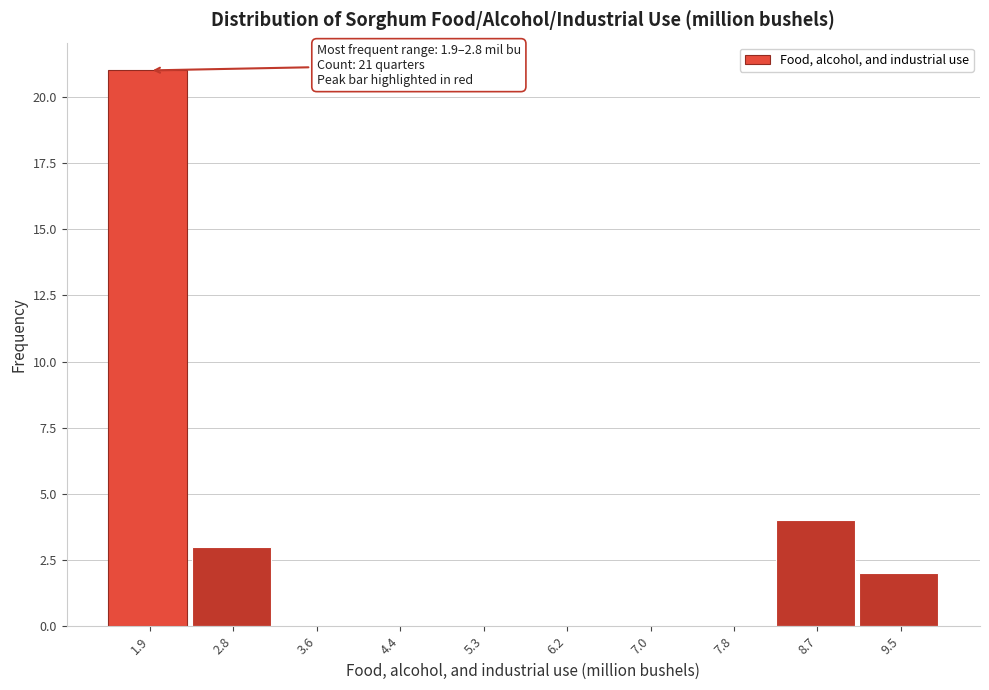

Reading right to left, what are all the values shown in this chart?

9.5=2	8.7=4	7.8=0	7.0=0	6.2=0	5.3=0	4.4=0	3.6=0	2.8=3	1.9=21